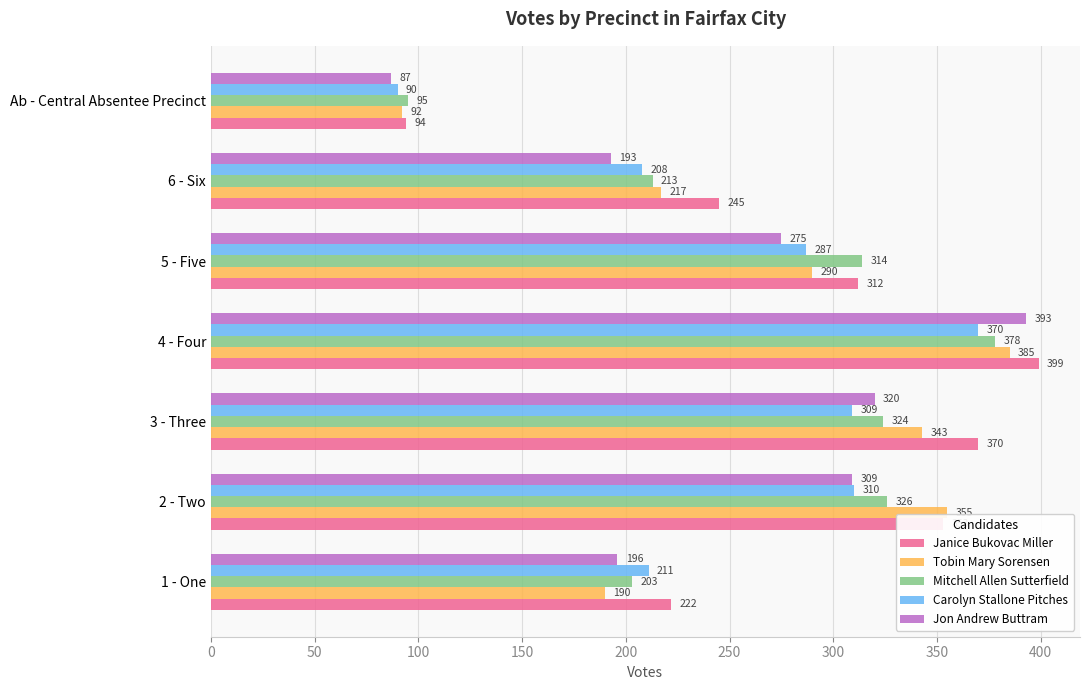

What is the average value of the Tobin Mary Sorensen series?

267